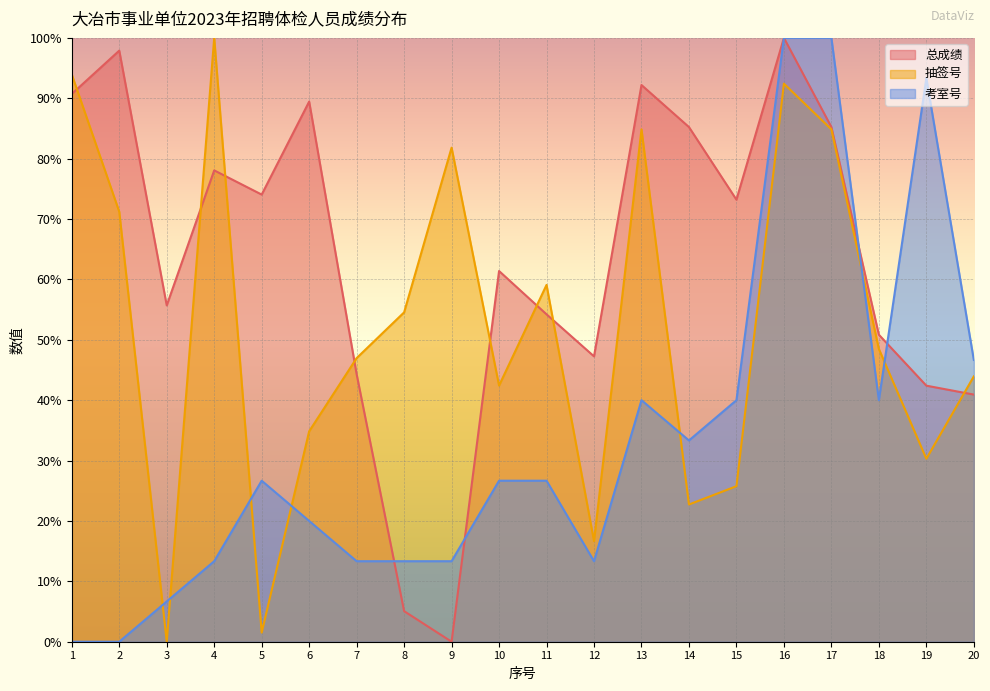

In 总成绩, how many points are lower than both neighbors (excluding endpoints)?

5